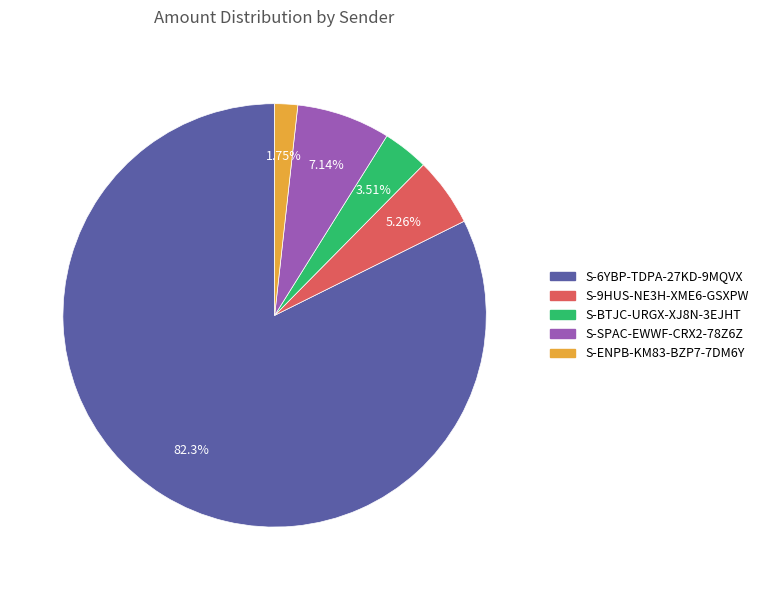

To the nearest percent, what portion does S-SPAC-EWWF-CRX2-78Z6Z represent?

7%